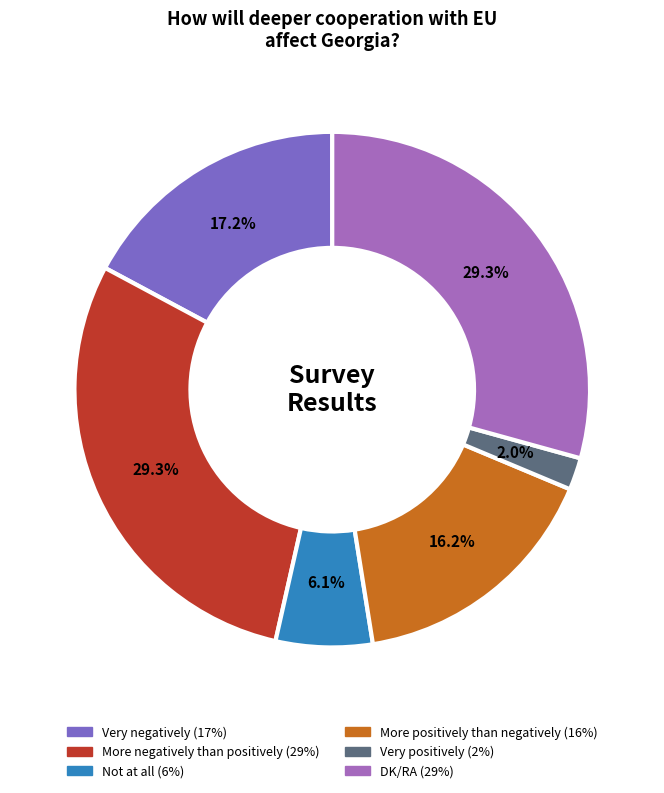

To the nearest percent, what portion does More positively than negatively represent?

16%